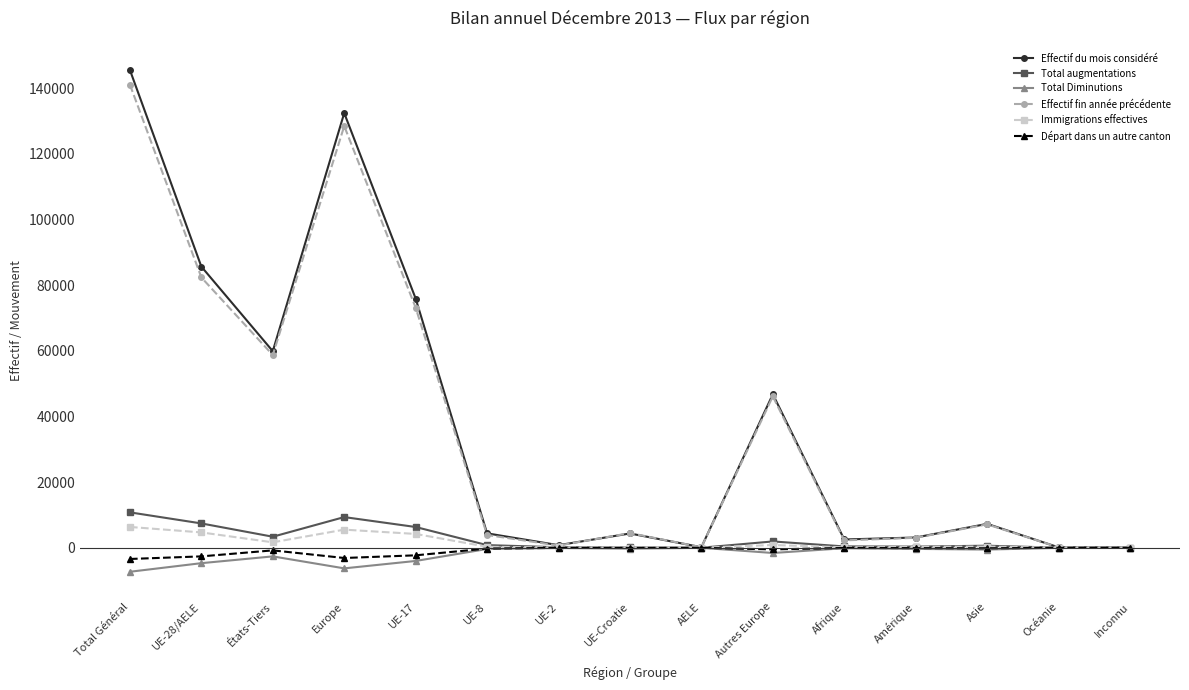

What are all the series names shown in the legend?

Effectif du mois considéré, Total augmentations, Total Diminutions, Effectif fin année précédente, Immigrations effectives, Départ dans un autre canton